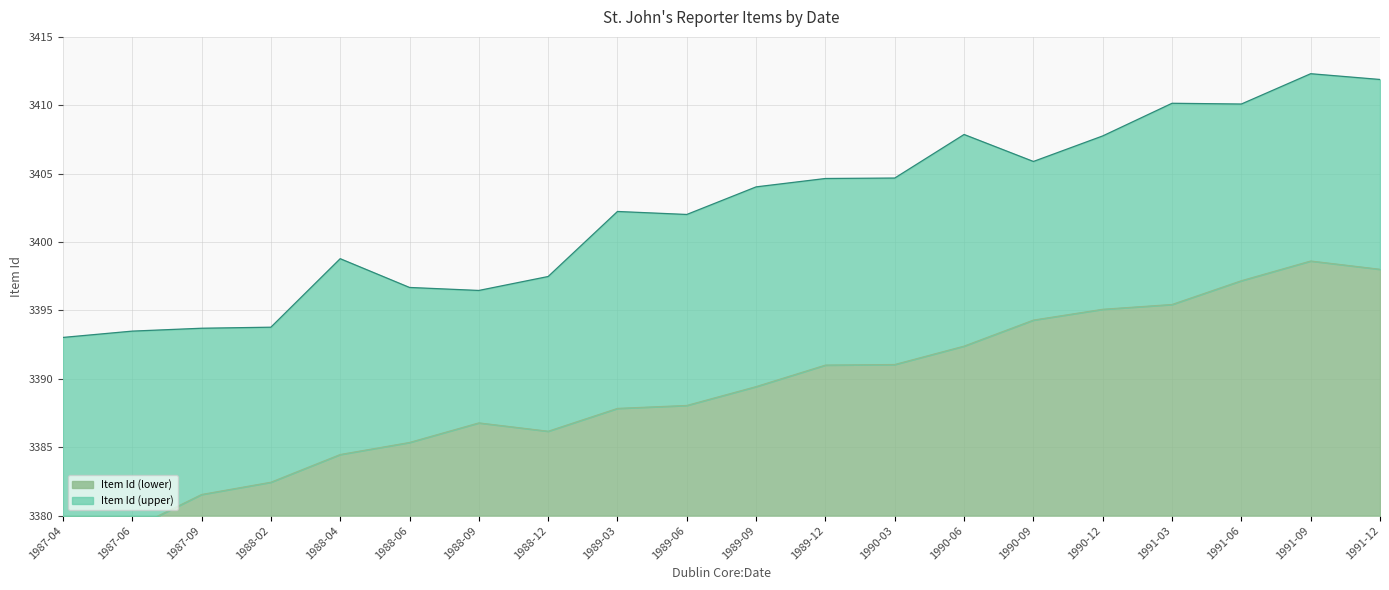

What is the difference between the values at 1987-09 and 1988-04?

2.9